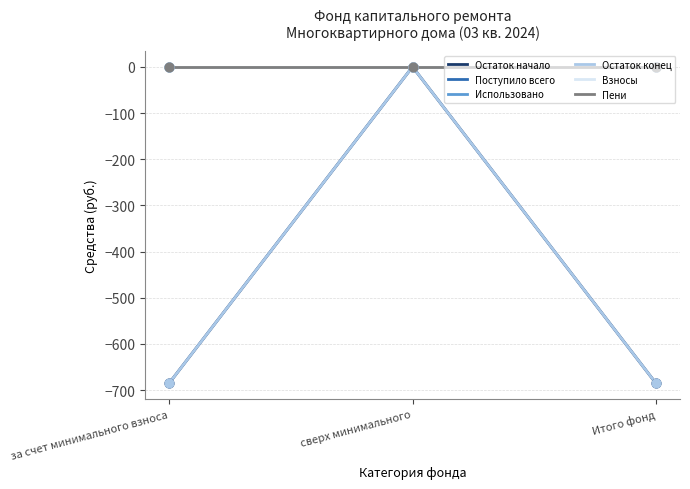

Which series contains the highest Y value?

Поступило всего